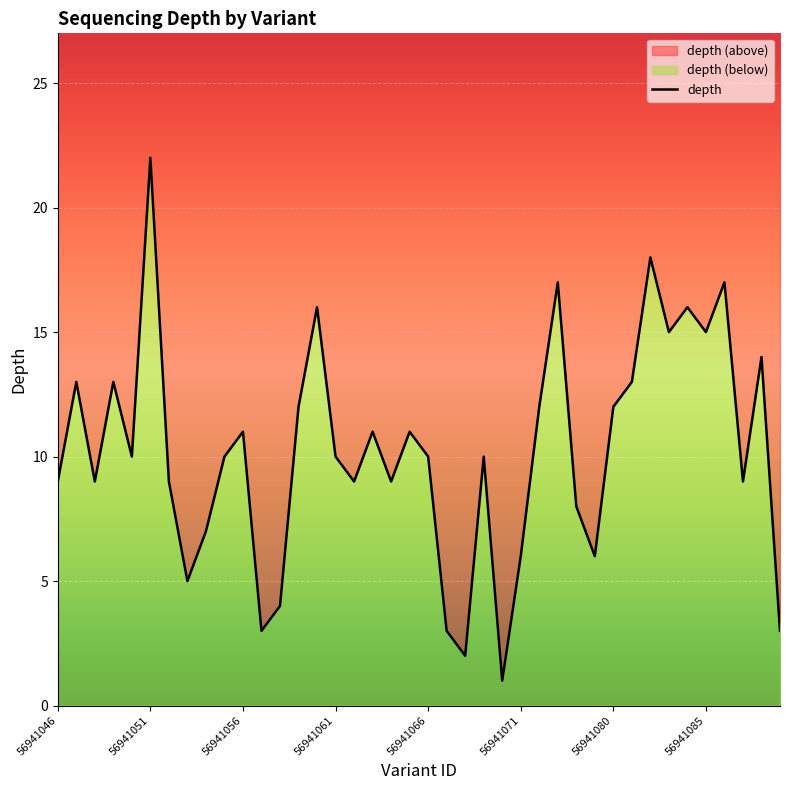

Is it true that the value at 14 is 22?

False